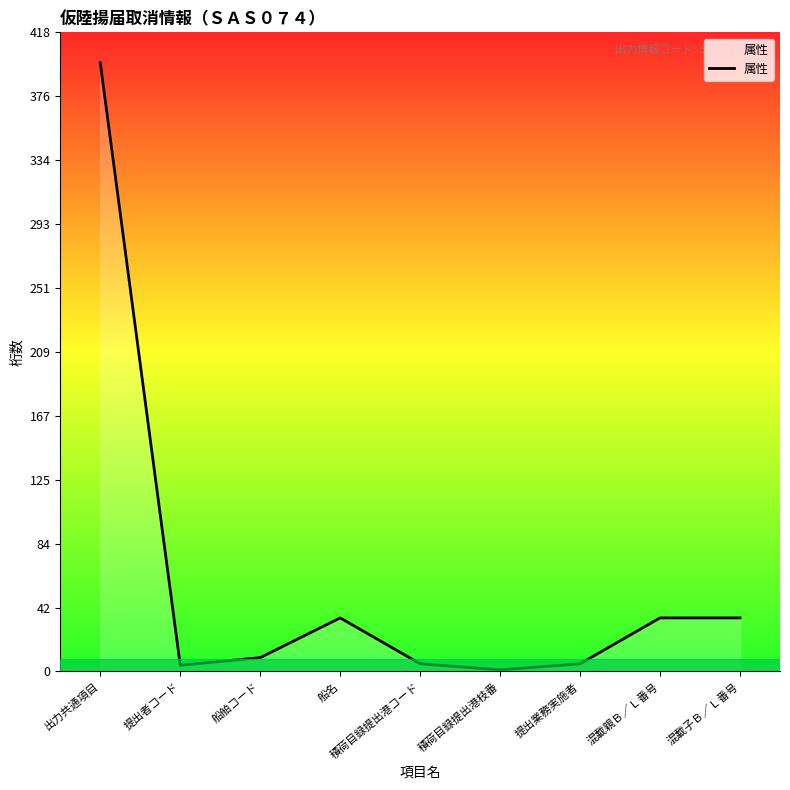

What is the change in value from 船舶コード to 混載子Ｂ／Ｌ番号?

+26